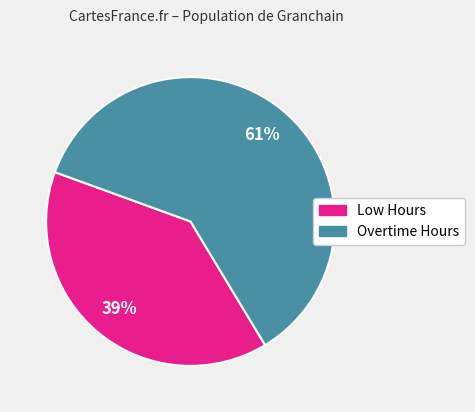

Is there any slice that represents more than half of the pie?

Yes